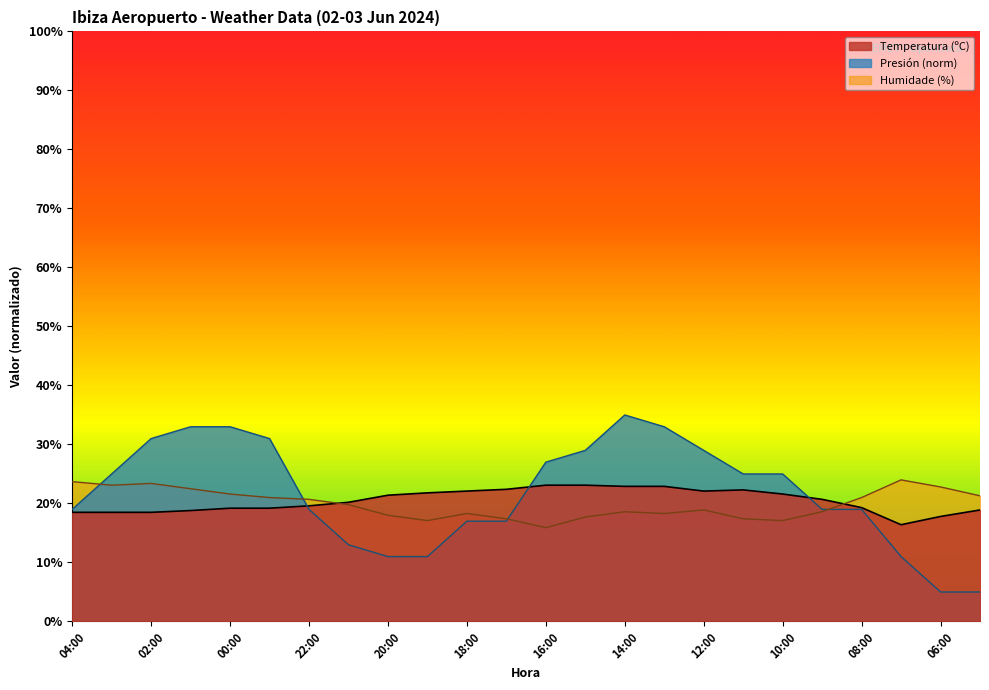

Rank the series by their maximum value, from highest to lowest.

Presión (norm), Humidade (%), Temperatura (ºC)